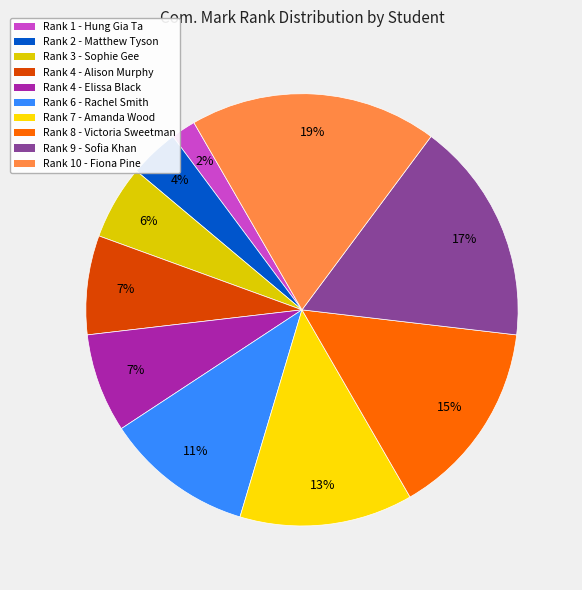

How many slices are in this pie chart?

10